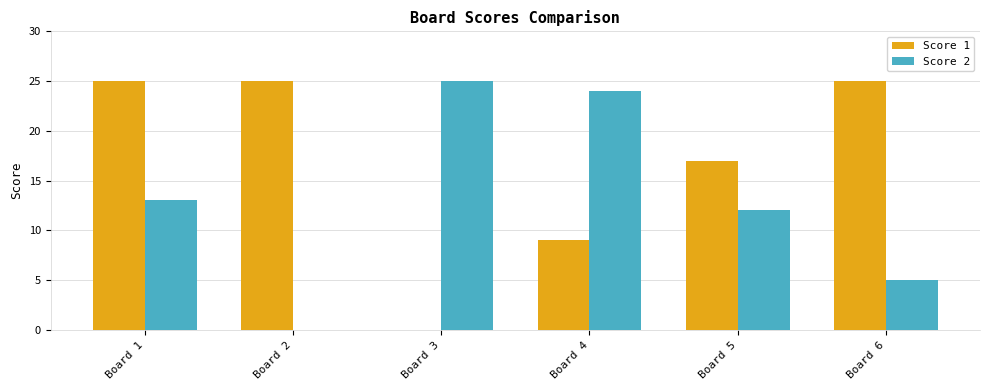

Where is Score 2 nearest to the value 12?

Board 5